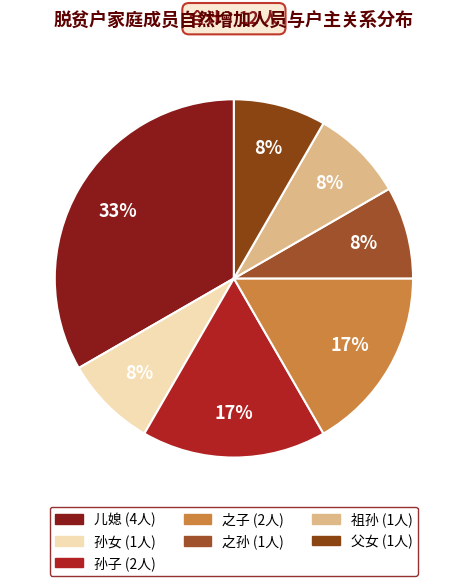

How many segments does this pie chart have?

7